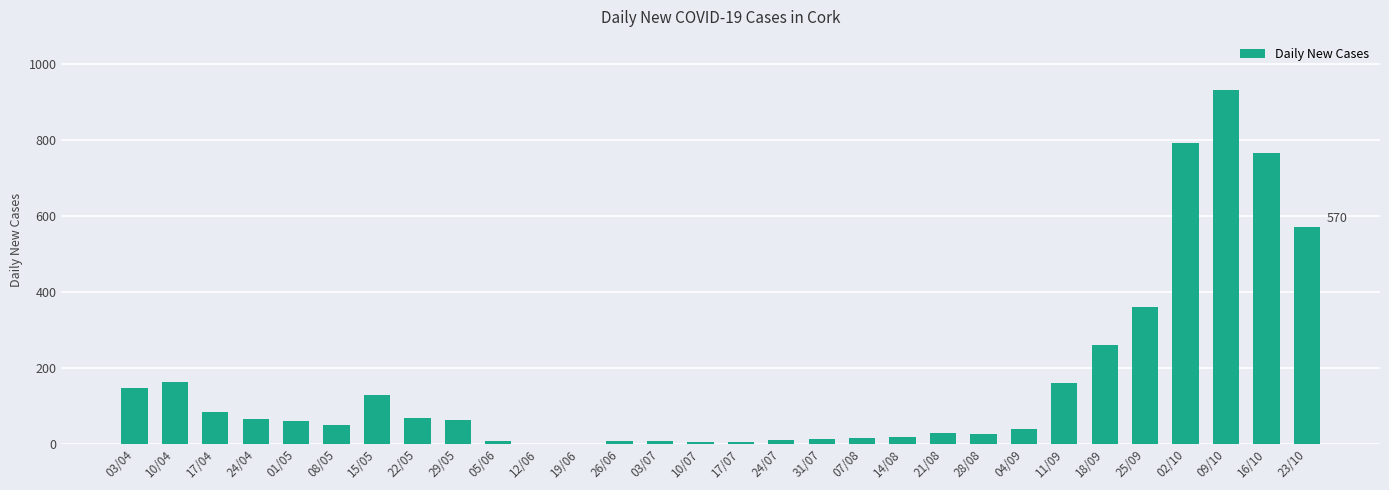

What is the greatest value displayed?

931